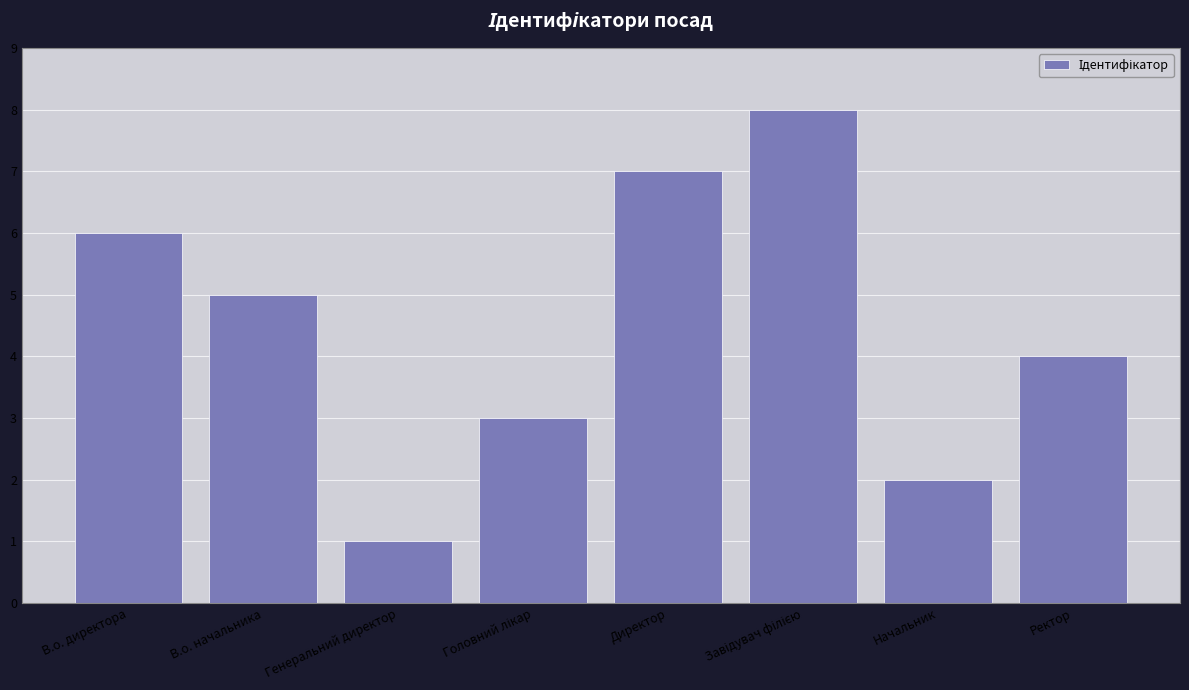

What is the sum of the values at Директор and В.о. начальника?

12